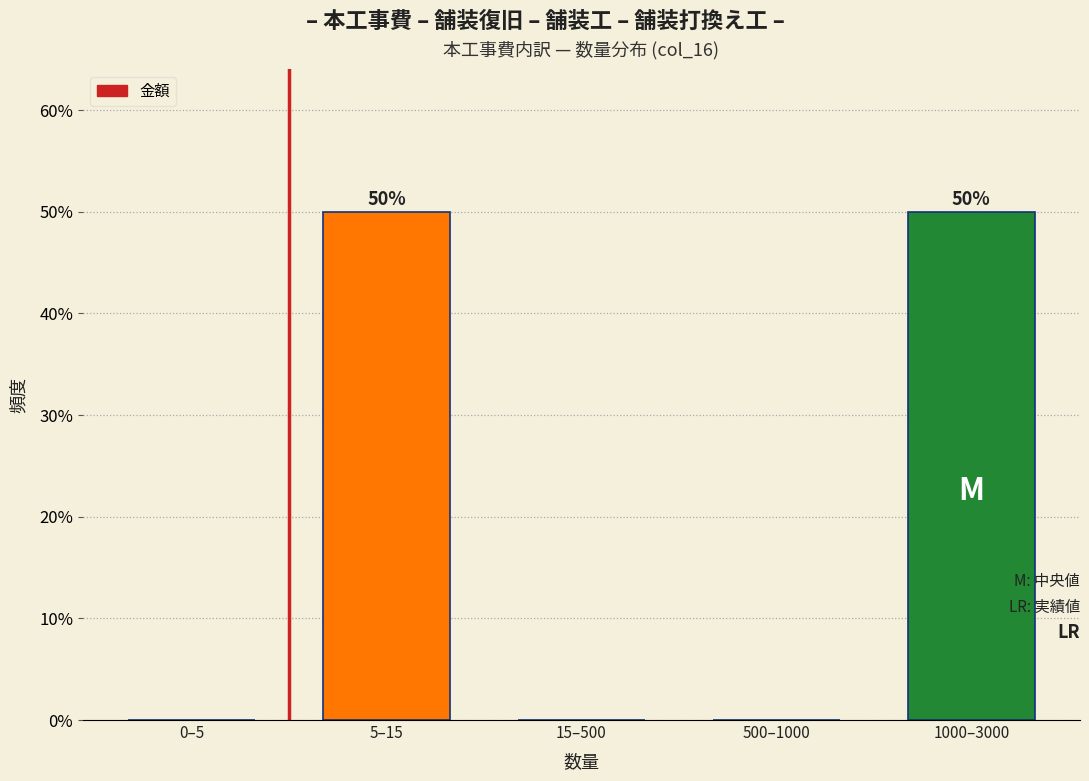

Reading left to right, what are all the values shown in this chart?

0–5=0	5–15=50	15–500=0	500–1000=0	1000–3000=50